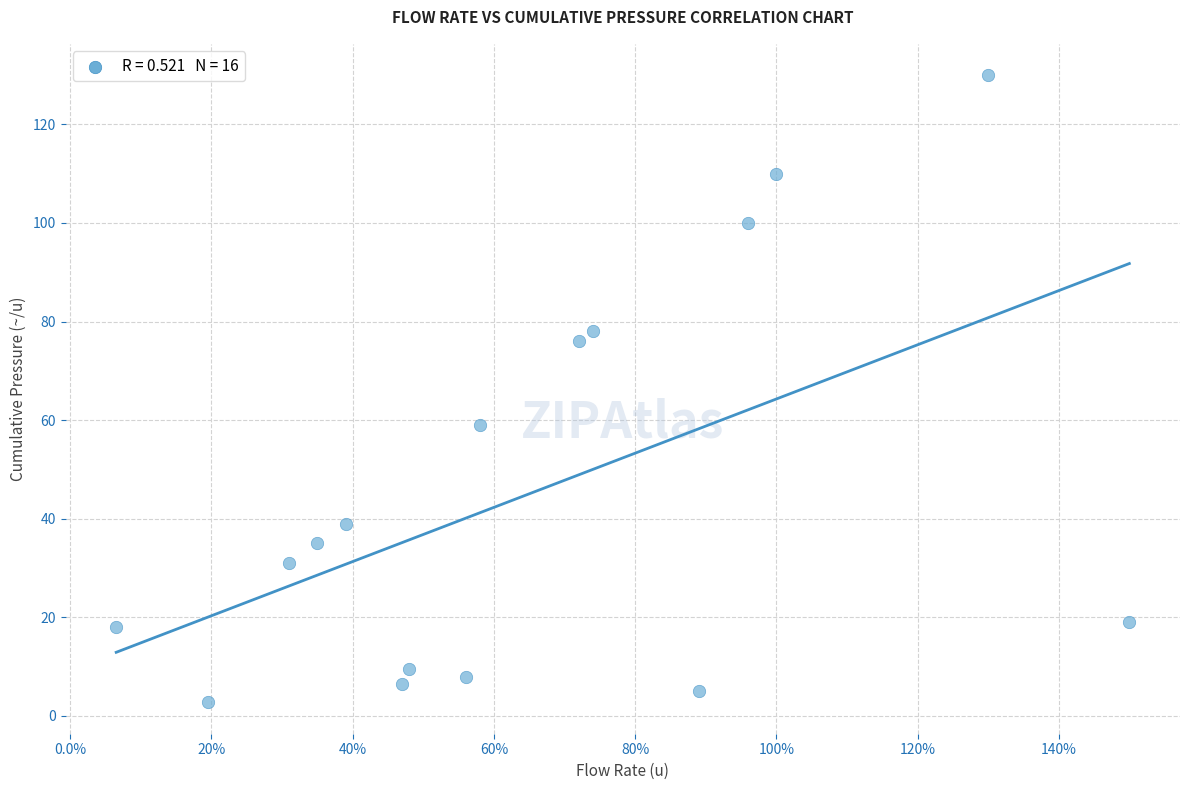

What Y value in the scatter plot is closest to 66?

59.0